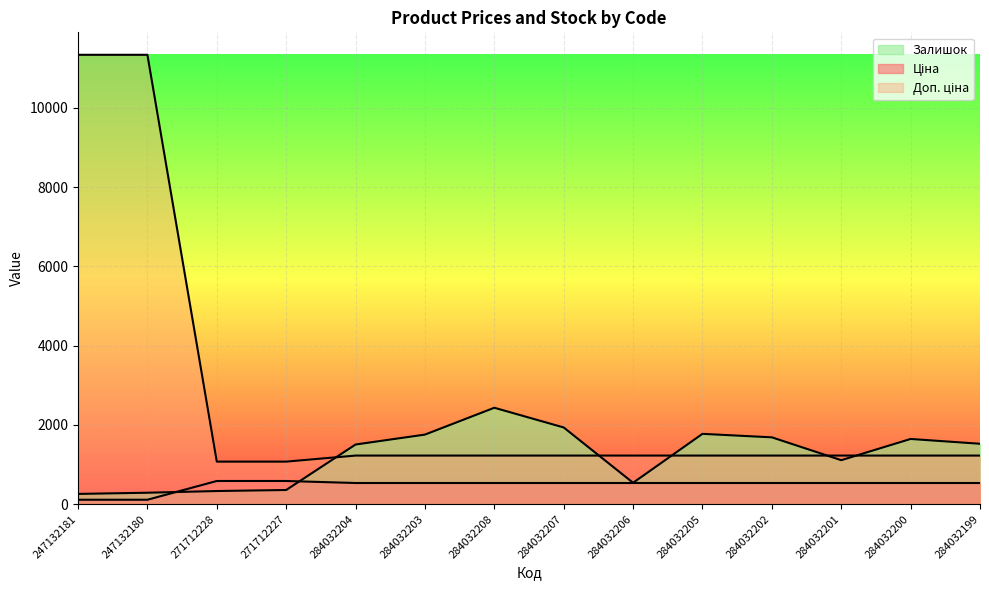

Reading left to right, transcribe all the data shown in this chart.

Ціна: 247132181=113.3	247132180=113.3	271712228=586.0	271712227=586.0	284032204=535.4	284032203=535.4	284032208=535.4	284032207=535.4	284032206=535.4	284032205=535.4	284032202=535.4	284032201=535.4	284032200=535.4	284032199=535.4
Доп. ціна: 247132181=11334.0	247132180=11334.0	271712228=1074.5	271712227=1074.5	284032204=1227.2	284032203=1227.2	284032208=1227.2	284032207=1227.2	284032206=1227.2	284032205=1227.2	284032202=1227.2	284032201=1227.2	284032200=1227.2	284032199=1227.2
Залишок: 247132181=260.0	247132180=290.0	271712228=333.0	271712227=359.0	284032204=1506.0	284032203=1756.0	284032208=2433.0	284032207=1936.0	284032206=541.0	284032205=1775.0	284032202=1687.0	284032201=1111.0	284032200=1646.0	284032199=1525.0